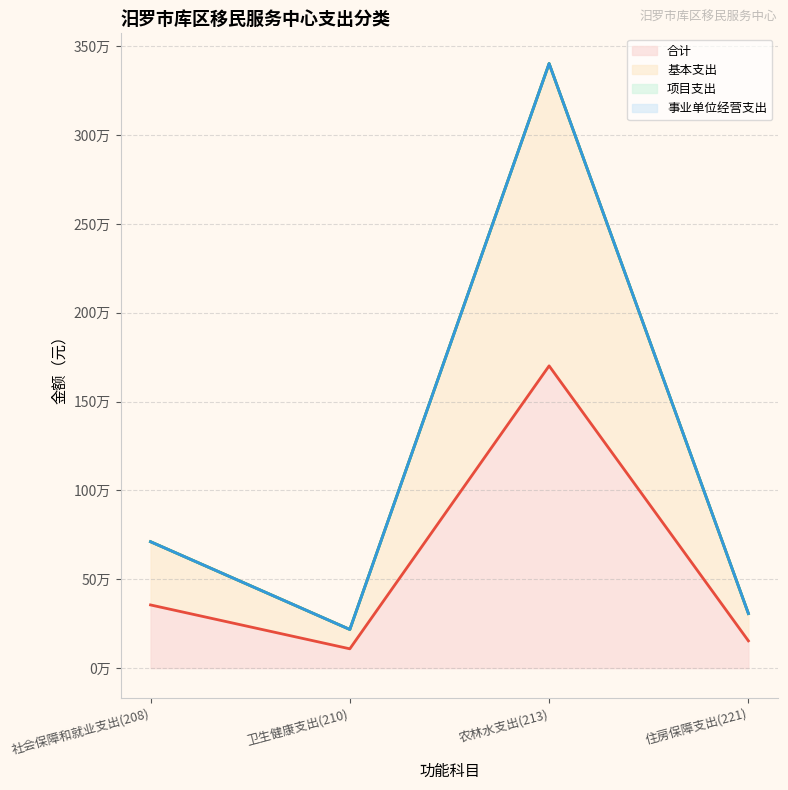

What value does the 合计 series have at 住房保障支出(221)?

153689.8